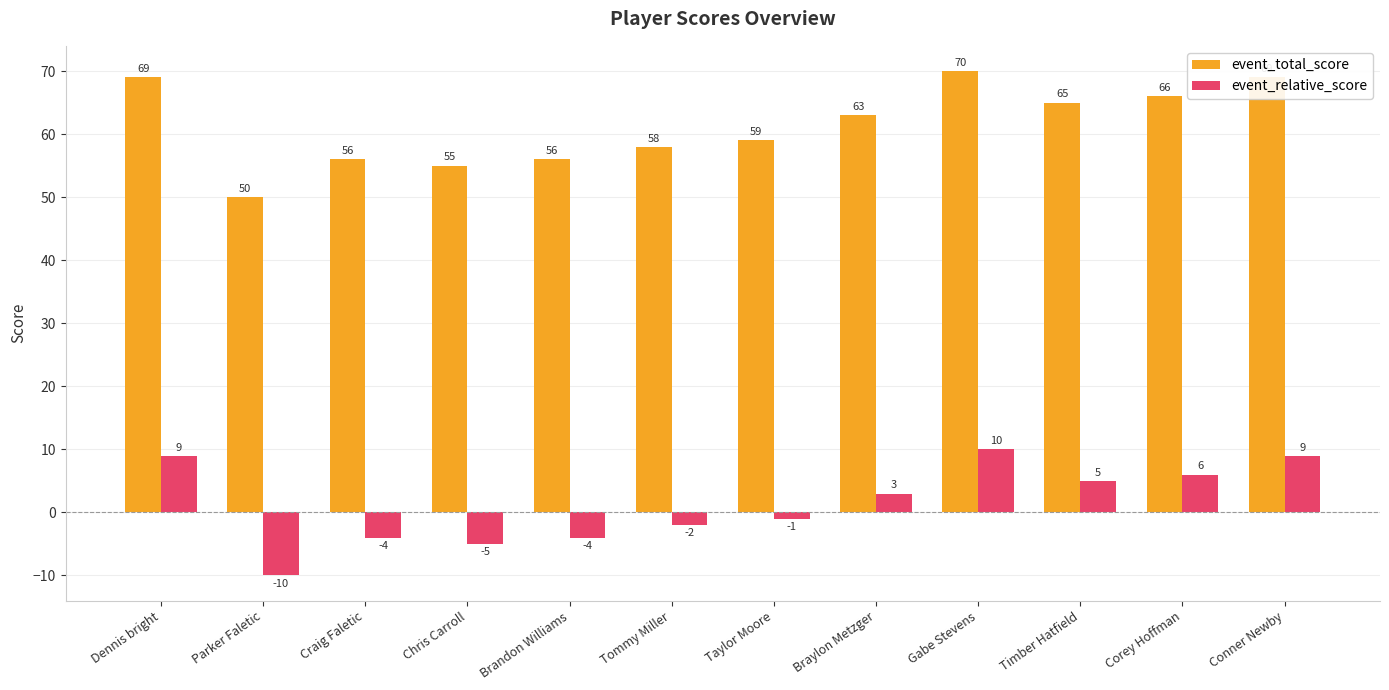

What is the average value of the event_total_score series?

61